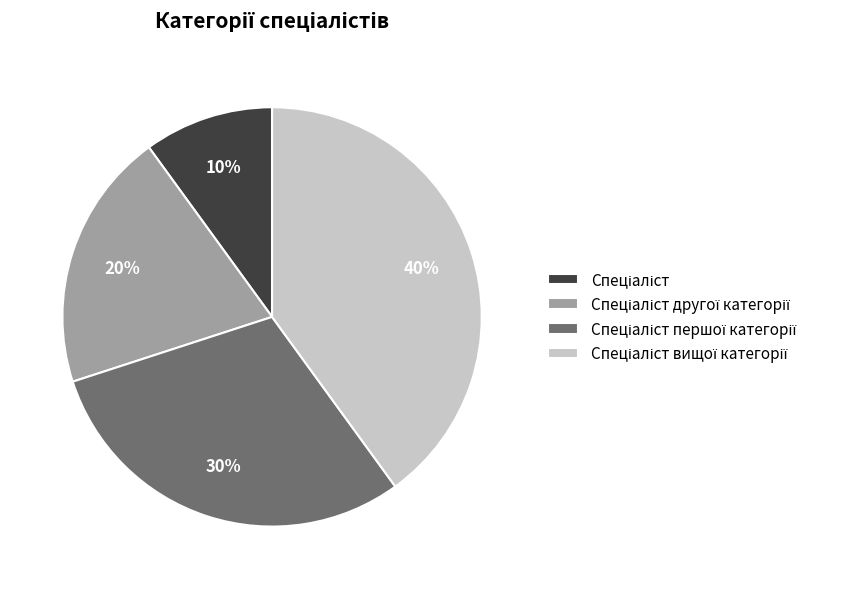

Count the number of slices in the pie.

4